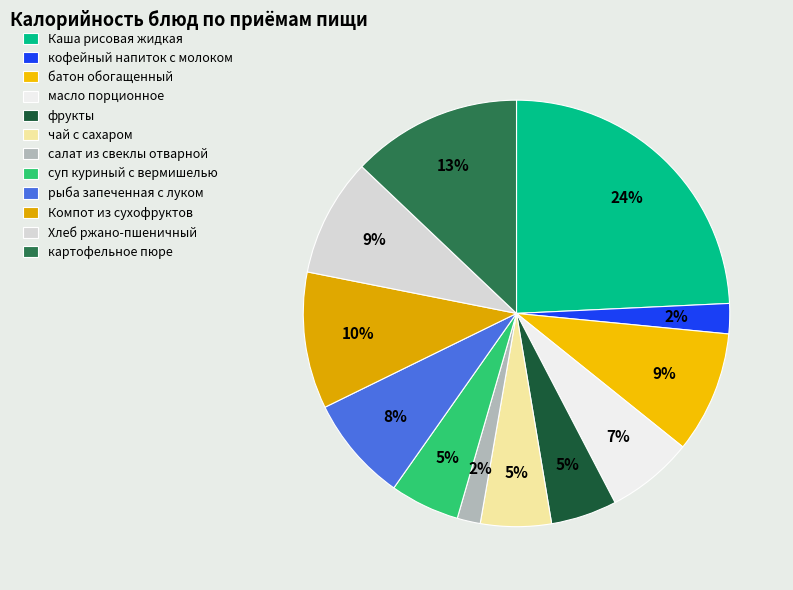

Is it true that салат из свеклы отварной is 2% of the pie?

True